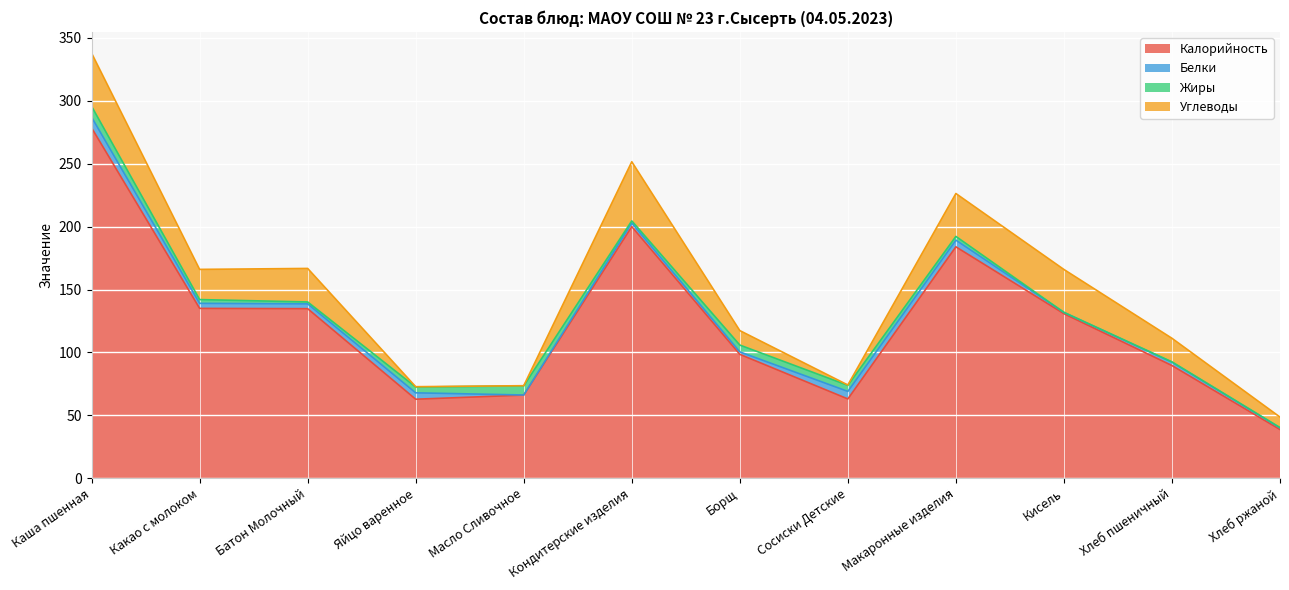

What is the approximate value of Калорийность at Масло Сливочное?

66.1